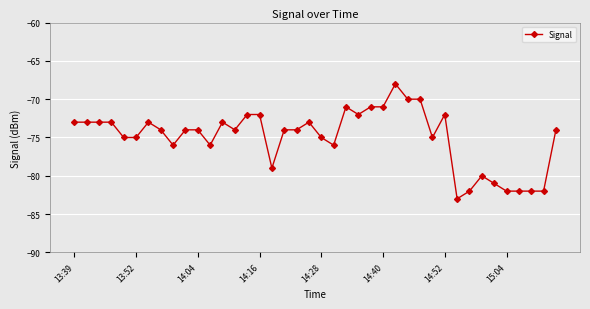

How many categories are shown in the chart?

40